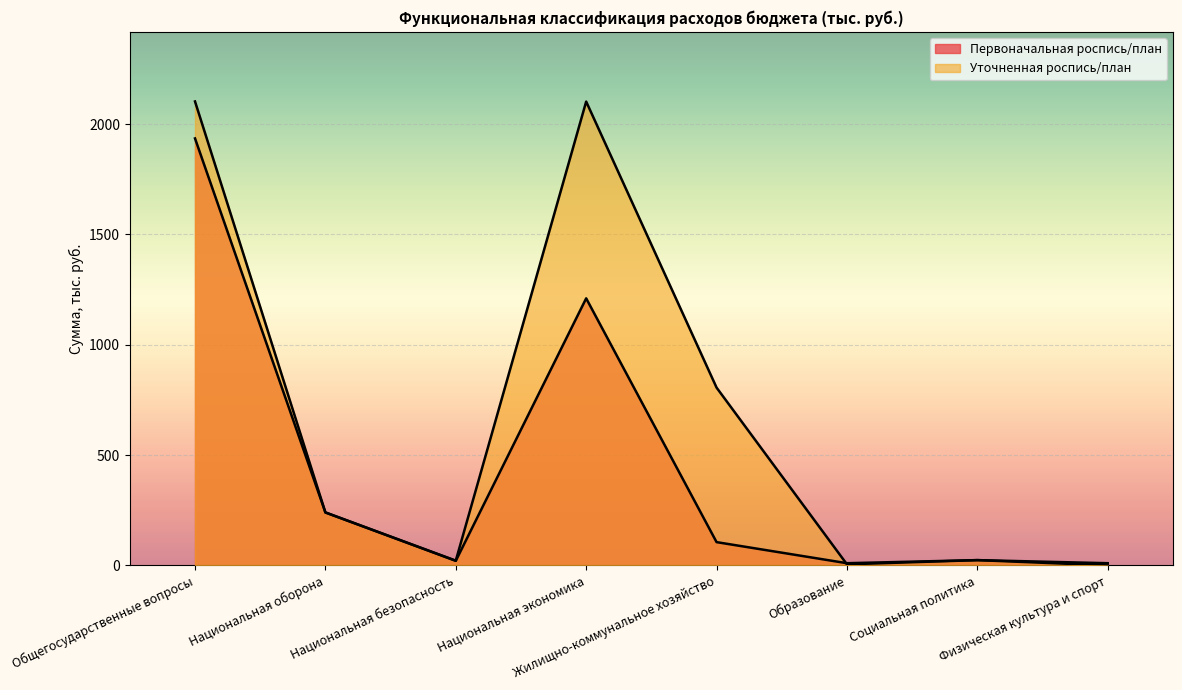

List the series in order of their peak value, highest first.

Уточненная роспись/план, Первоначальная роспись/план